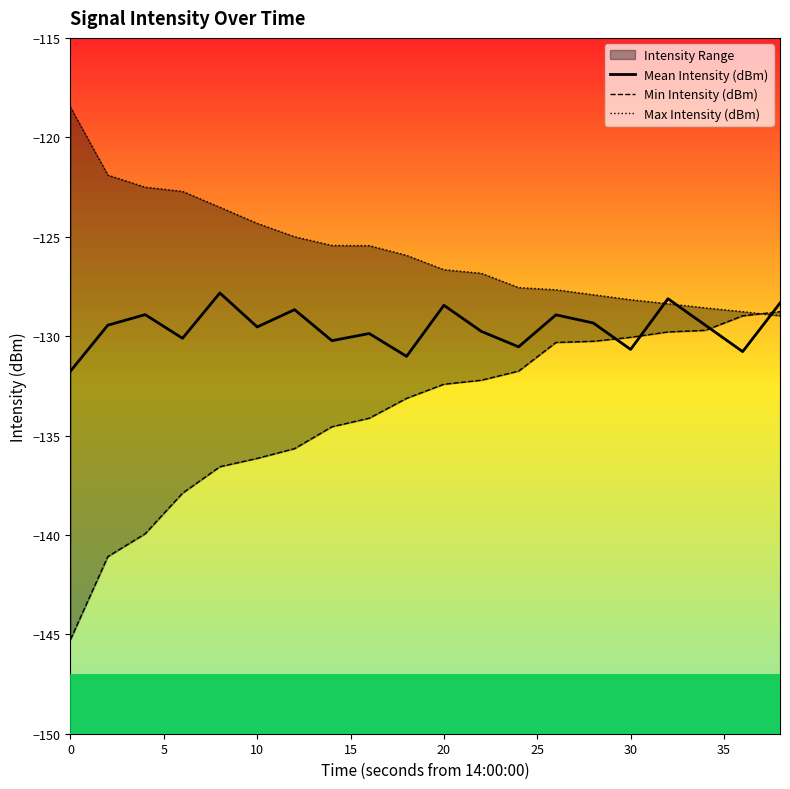

What is the highest value of the Mean Intensity (dBm) series?

-127.8